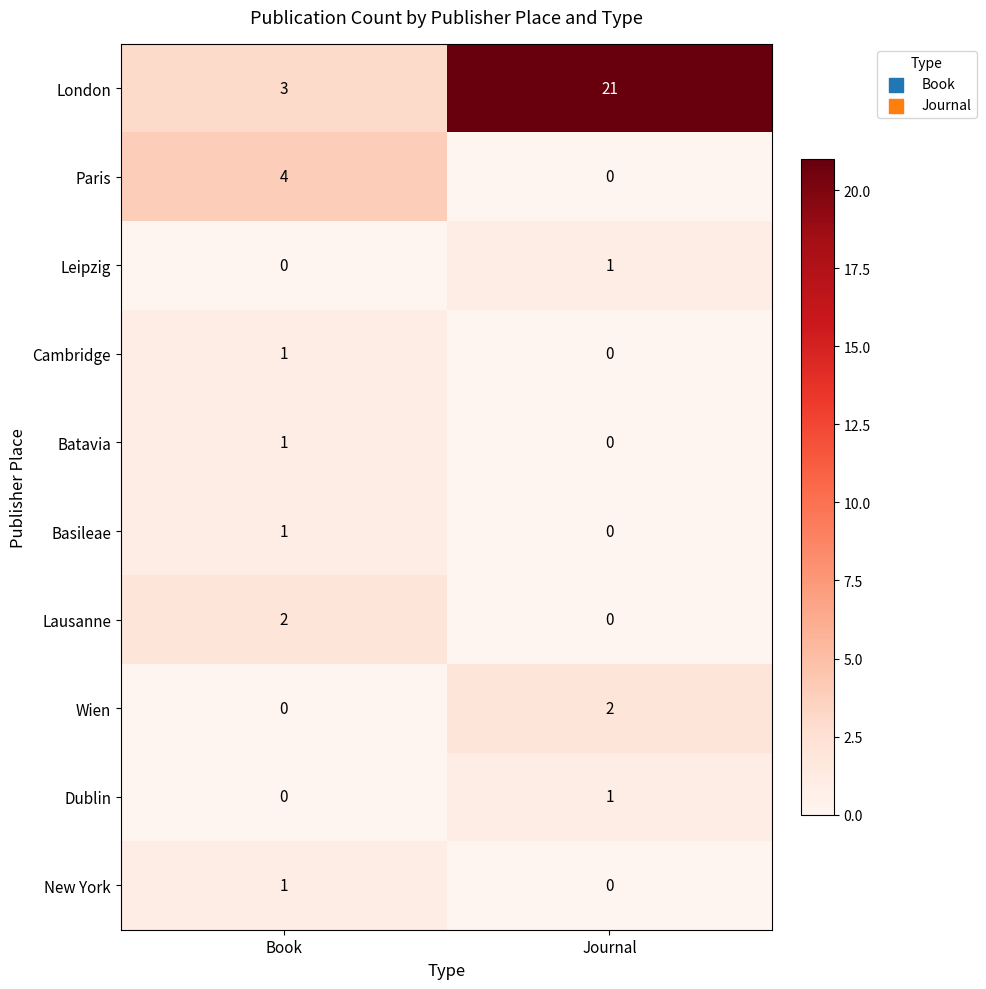

What is the spread (max minus min) of values at Book?

4